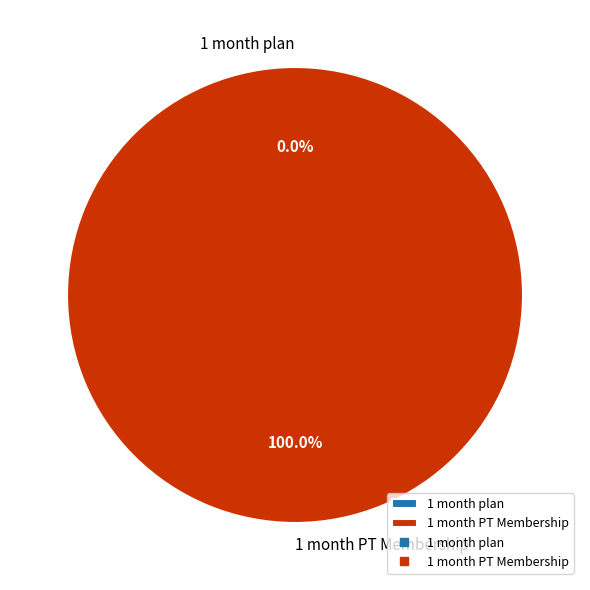

Rank the categories by value from lowest to highest.

1 month plan, 1 month PT Membership